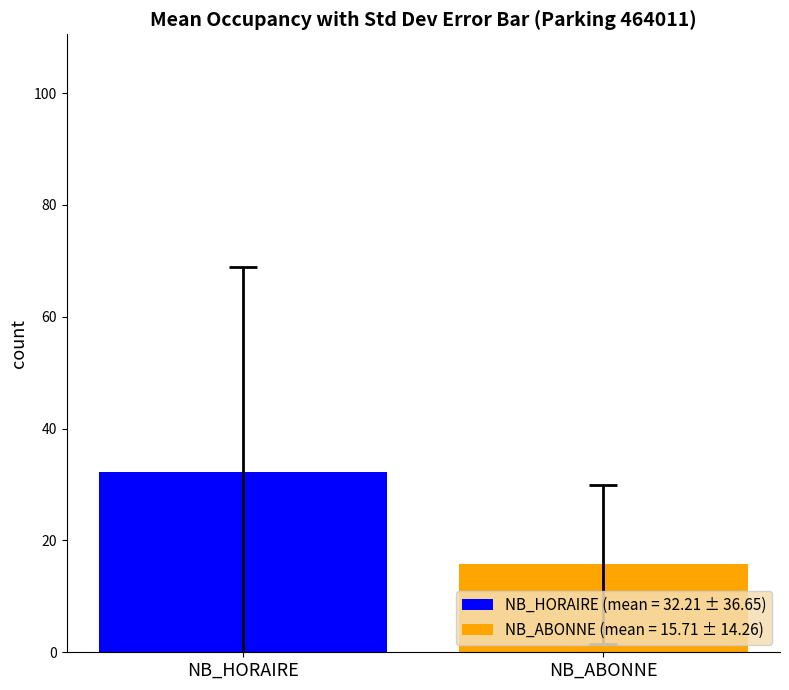

List the series in order of their peak value, lowest first.

NB_ABONNE (mean = 15.71 ± 14.26), NB_HORAIRE (mean = 32.21 ± 36.65)